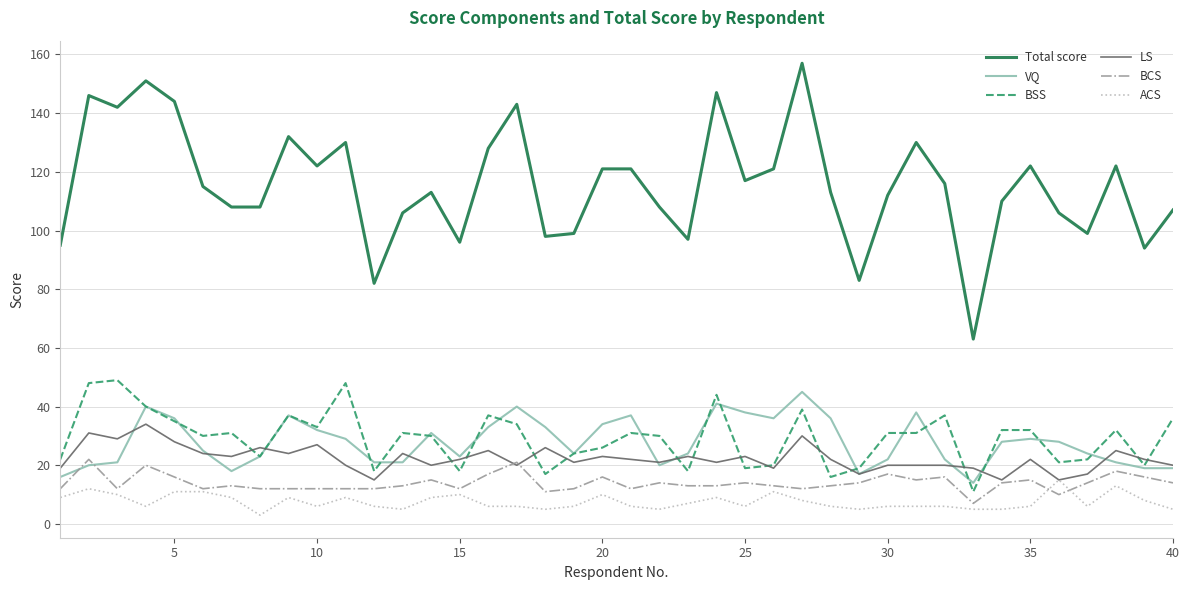

What are all the series names shown in the legend?

Total score, VQ, BSS, LS, BCS, ACS